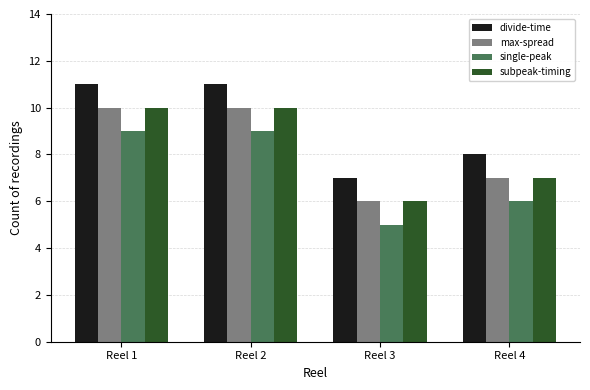

Is the value of divide-time at Reel 2 greater than the value of max-spread at Reel 3?

Yes